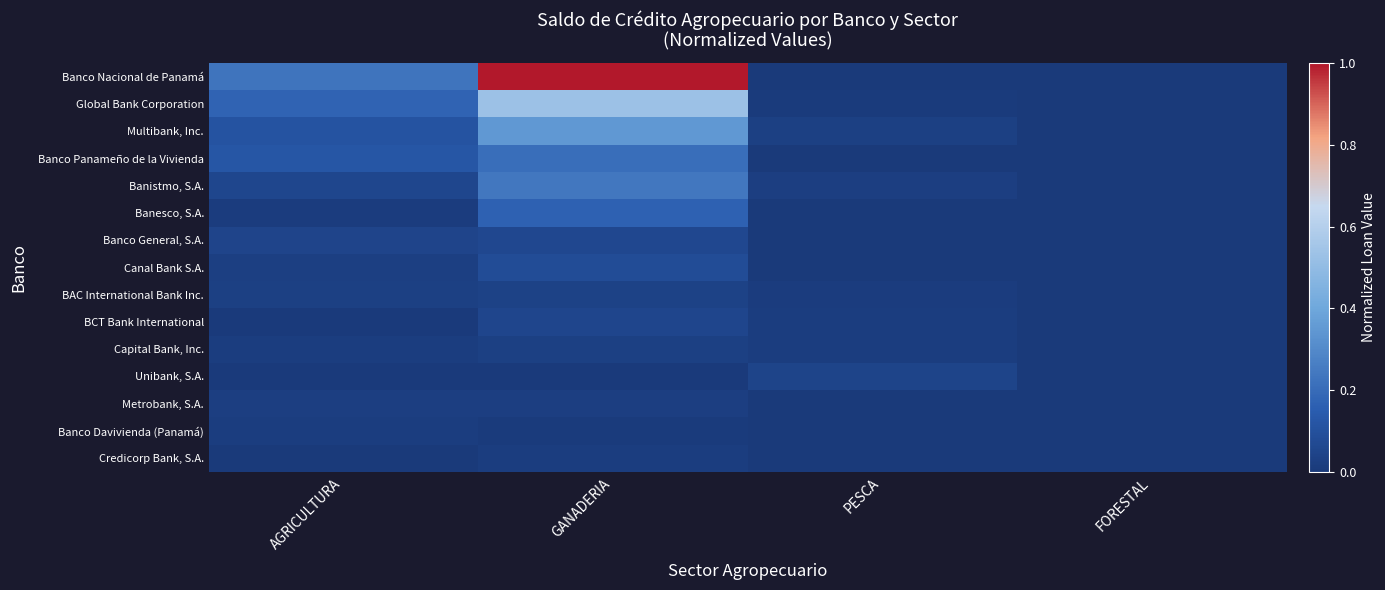

Which series changed the most between AGRICULTURA and GANADERIA?

Banco Nacional de Panamá